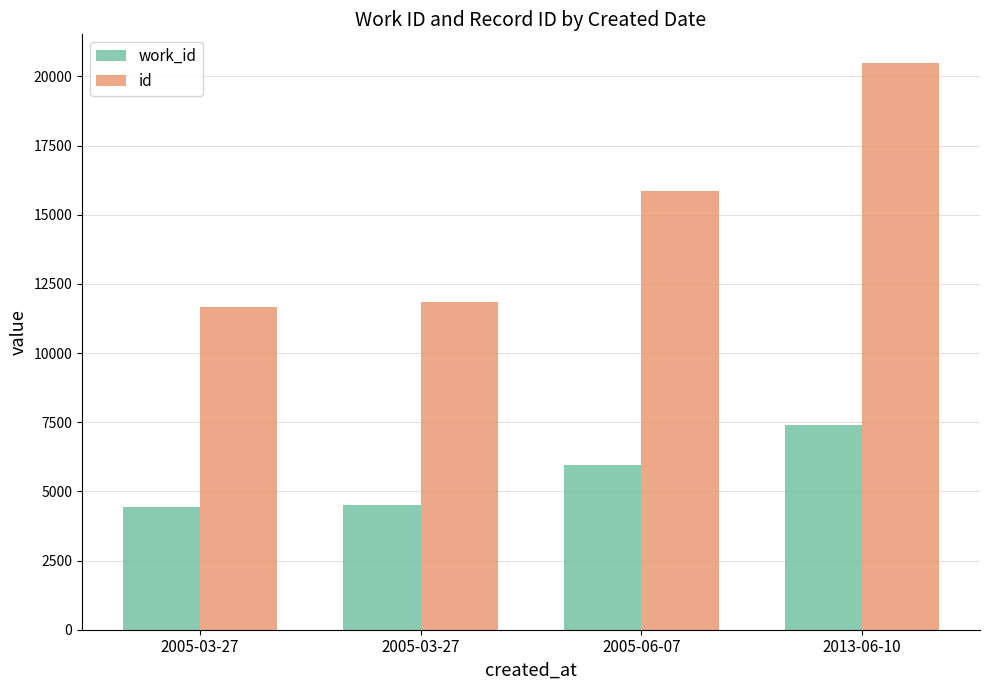

What is the difference between the work_id values at 2013-06-10 and 2005-06-07?

1444